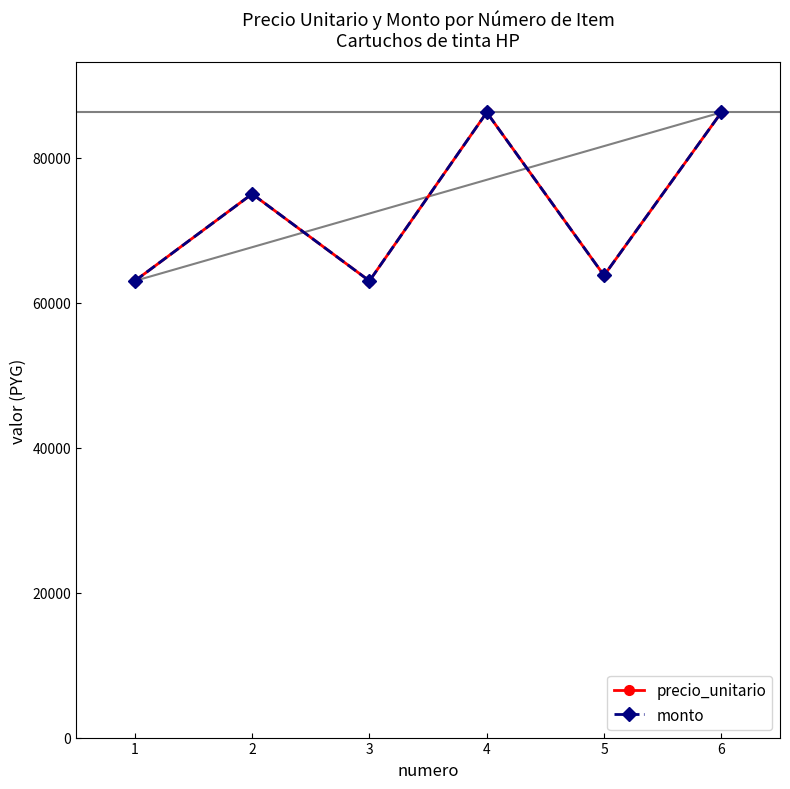

Which series changed the most between 4 and 6?

precio_unitario